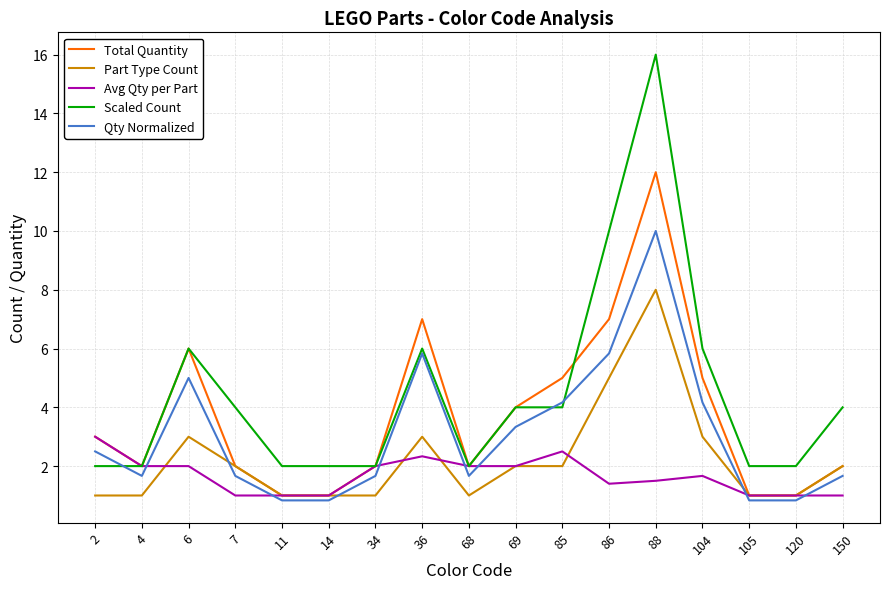

Reading left to right, what are all the values shown in this chart?

Total Quantity: 2=3.0	4=2.0	6=6.0	7=2.0	11=1.0	14=1.0	34=2.0	36=7.0	68=2.0	69=4.0	85=5.0	86=7.0	88=12.0	104=5.0	105=1.0	120=1.0	150=2.0
Part Type Count: 2=1.0	4=1.0	6=3.0	7=2.0	11=1.0	14=1.0	34=1.0	36=3.0	68=1.0	69=2.0	85=2.0	86=5.0	88=8.0	104=3.0	105=1.0	120=1.0	150=2.0
Avg Qty per Part: 2=3.0	4=2.0	6=2.0	7=1.0	11=1.0	14=1.0	34=2.0	36=2.3	68=2.0	69=2.0	85=2.5	86=1.4	88=1.5	104=1.7	105=1.0	120=1.0	150=1.0
Scaled Count: 2=2.0	4=2.0	6=6.0	7=4.0	11=2.0	14=2.0	34=2.0	36=6.0	68=2.0	69=4.0	85=4.0	86=10.0	88=16.0	104=6.0	105=2.0	120=2.0	150=4.0
Qty Normalized: 2=2.5	4=1.7	6=5.0	7=1.7	11=0.8	14=0.8	34=1.7	36=5.8	68=1.7	69=3.3	85=4.2	86=5.8	88=10.0	104=4.2	105=0.8	120=0.8	150=1.7